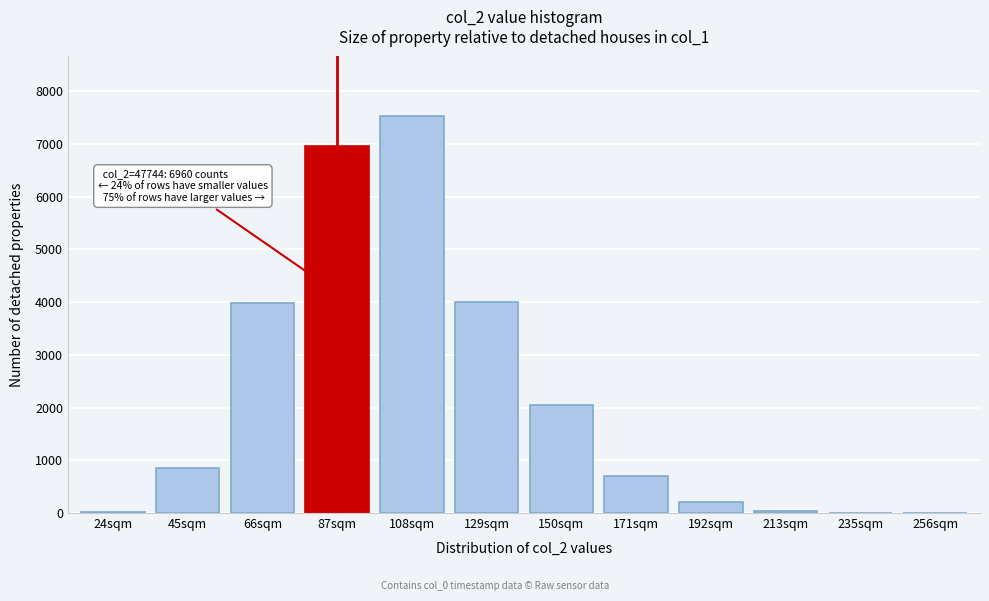

What is the greatest value displayed?

7532